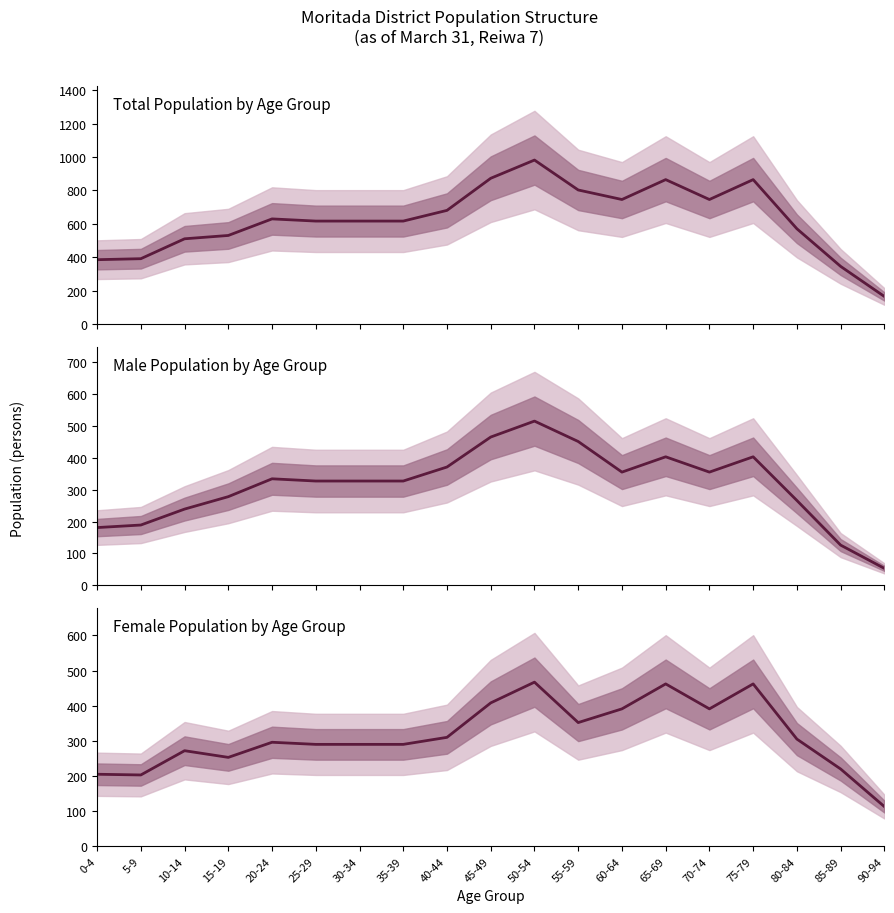

What are all the series names shown in the legend?

Total Population by Age Group, Male Population by Age Group, Female Population by Age Group